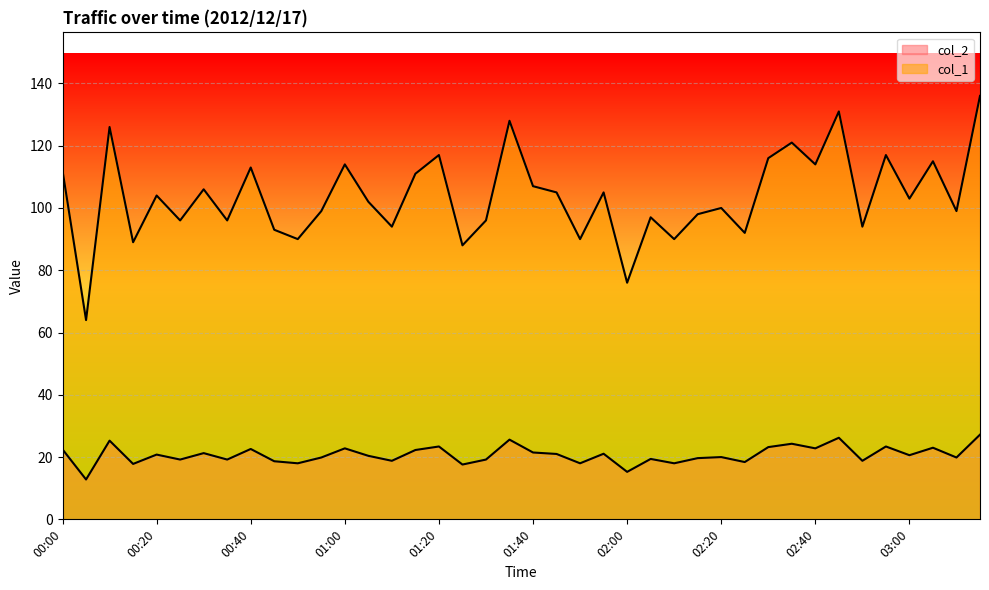

Rank the series by their average value, from lowest to highest.

col_2, col_1